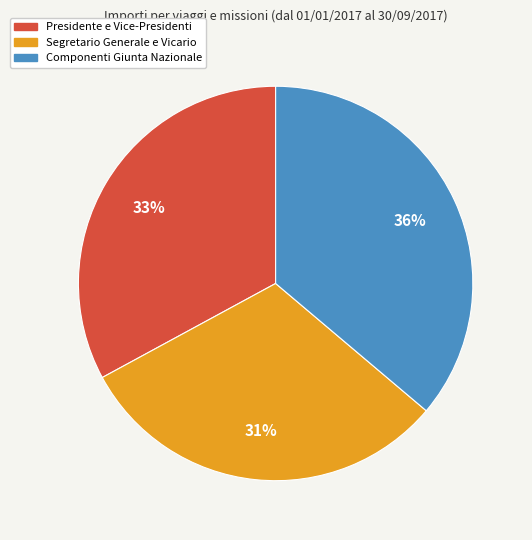

Is there a majority slice in this chart?

No